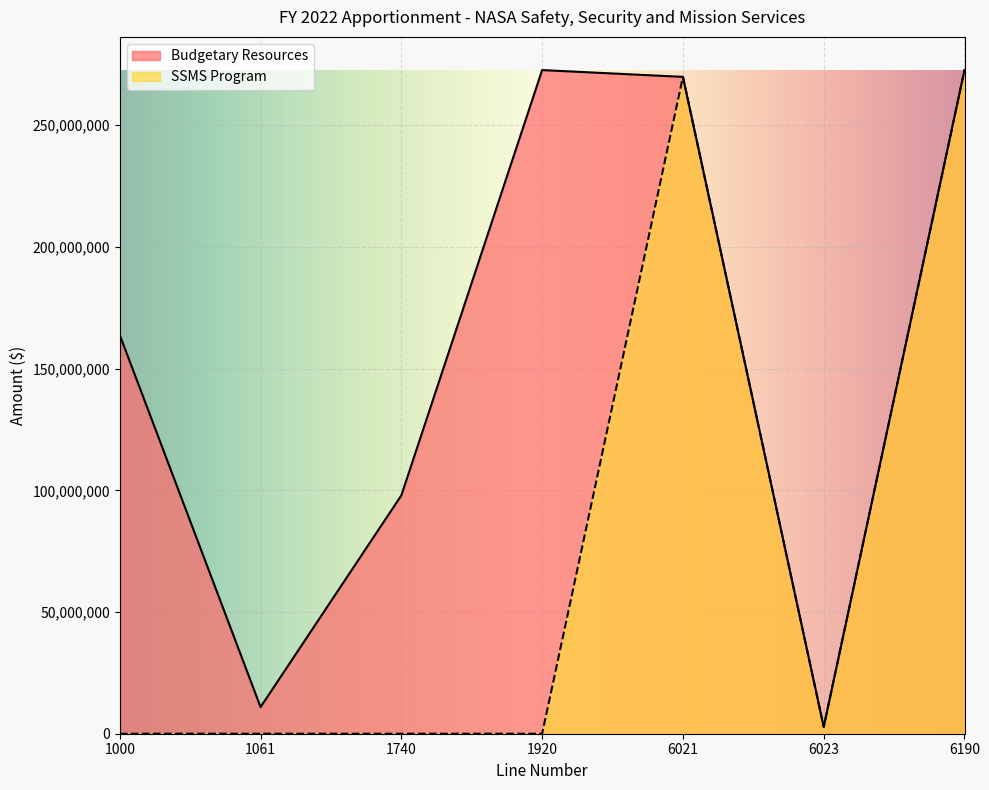

Reading right to left, list all the values displayed in this chart.

Budgetary Resources: 272646529	2795603	269850926	272646529	97920696	10942230	163783603
SSMS Program: 272646529	2795603	269850926	0	0	0	0